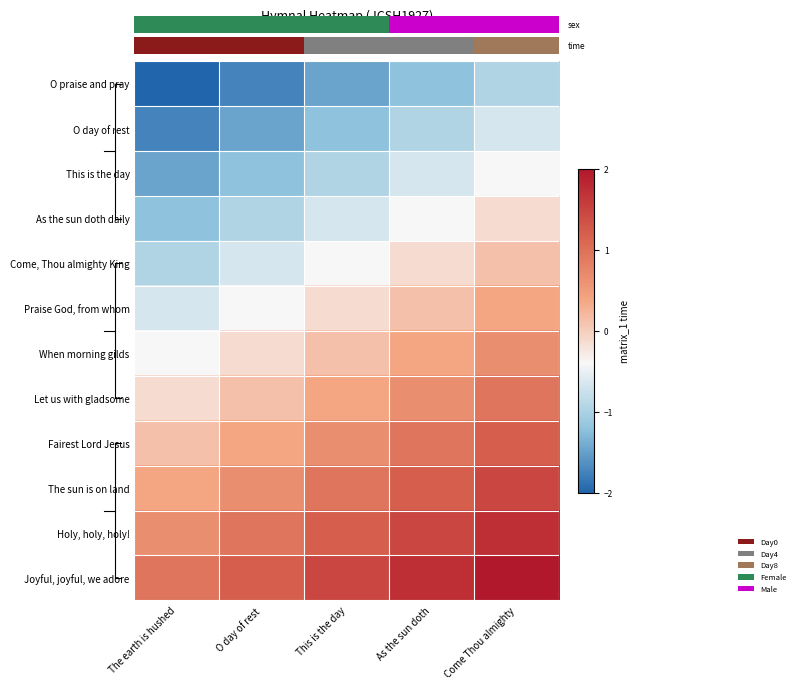

At which label is The sun is on land closest to 0?

The earth is hushed